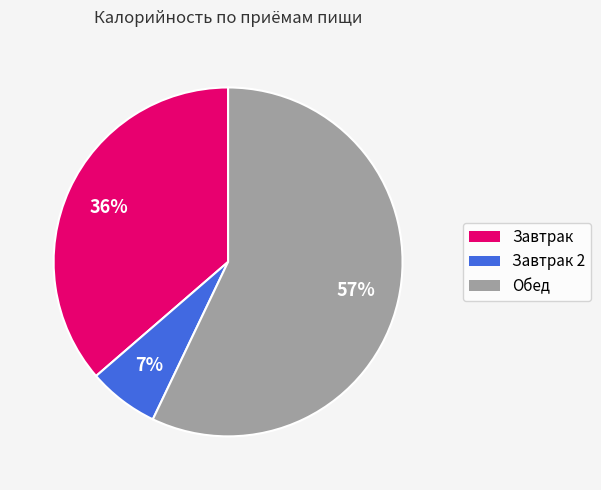

To the nearest percent, what is the average slice percentage?

33%